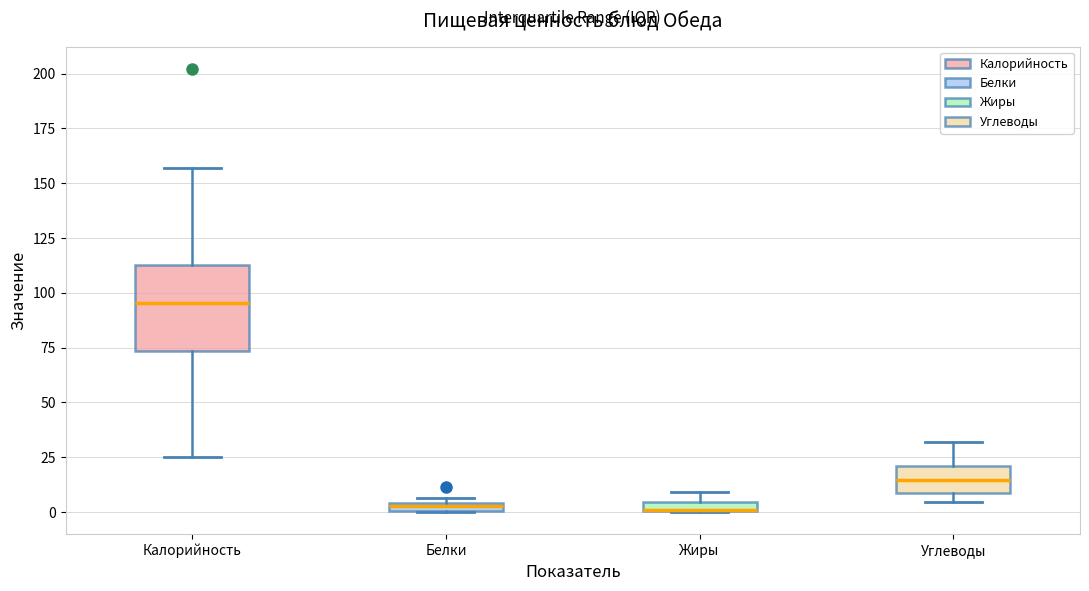

Comparing the boxes themselves (not the whiskers), which one is the tallest?

Калорийность